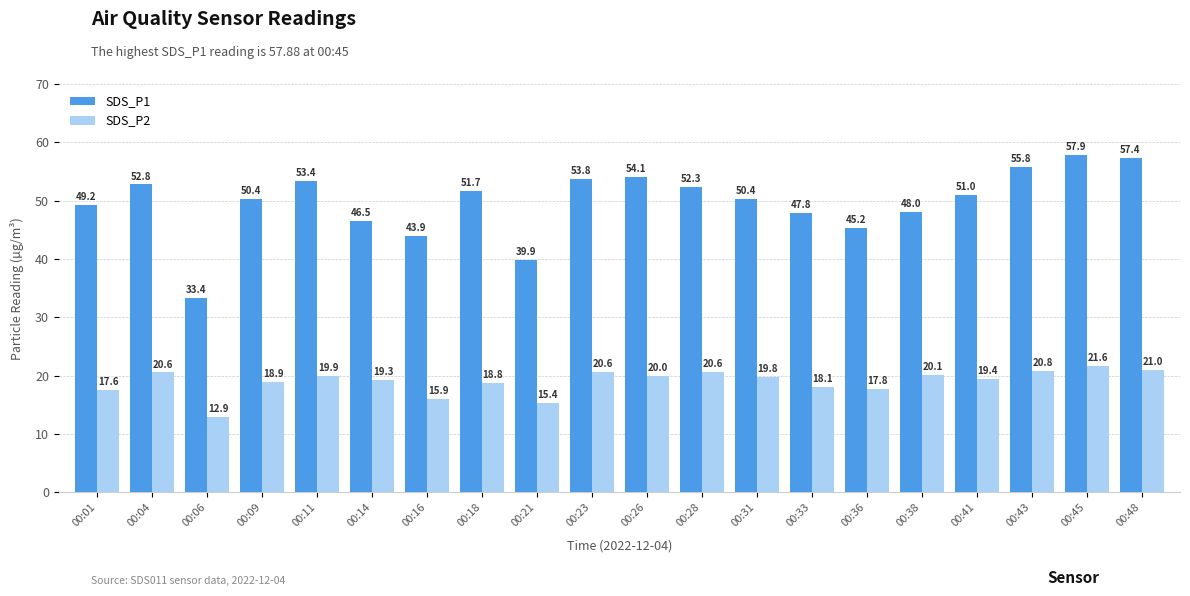

What is the minimum value shown in the chart?

12.9